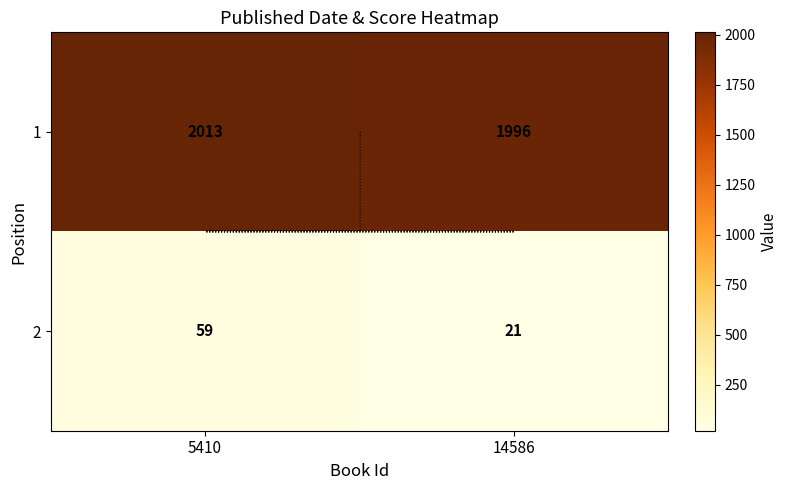

What is the total value across all series at 14586?

2017